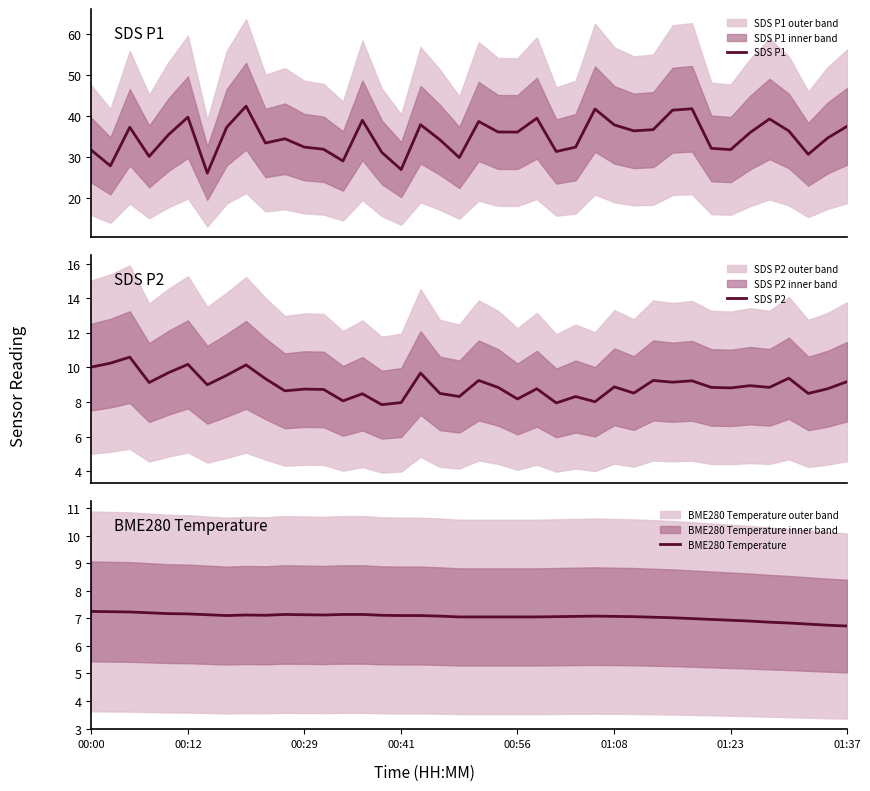

At which category is the sum across all series the highest?

8